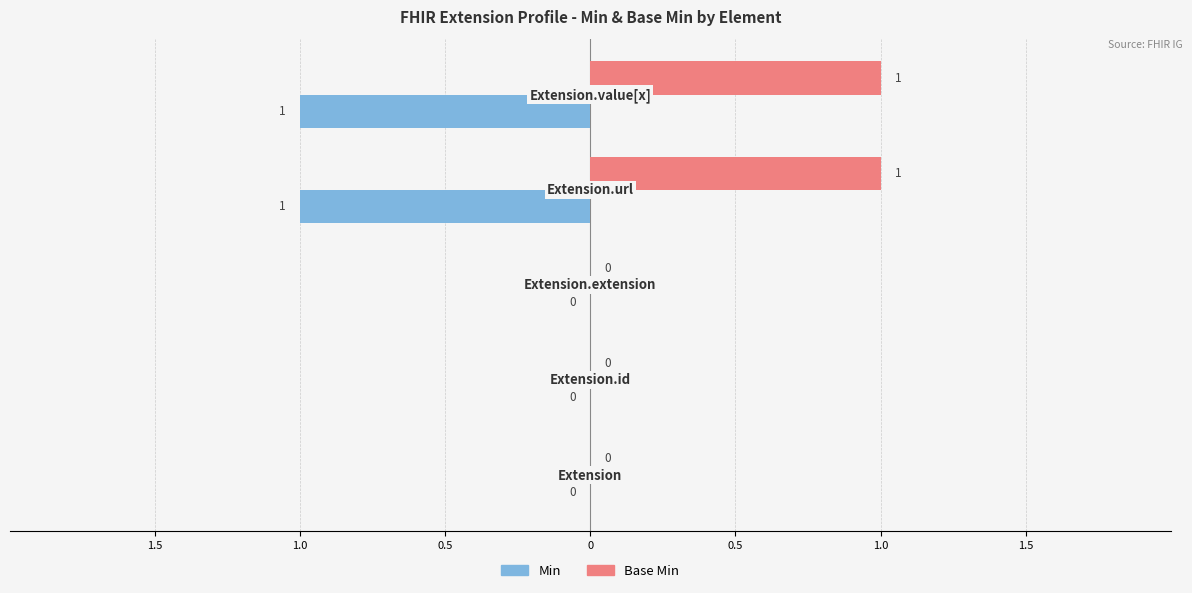

What are all the series names shown in the legend?

Min, Base Min